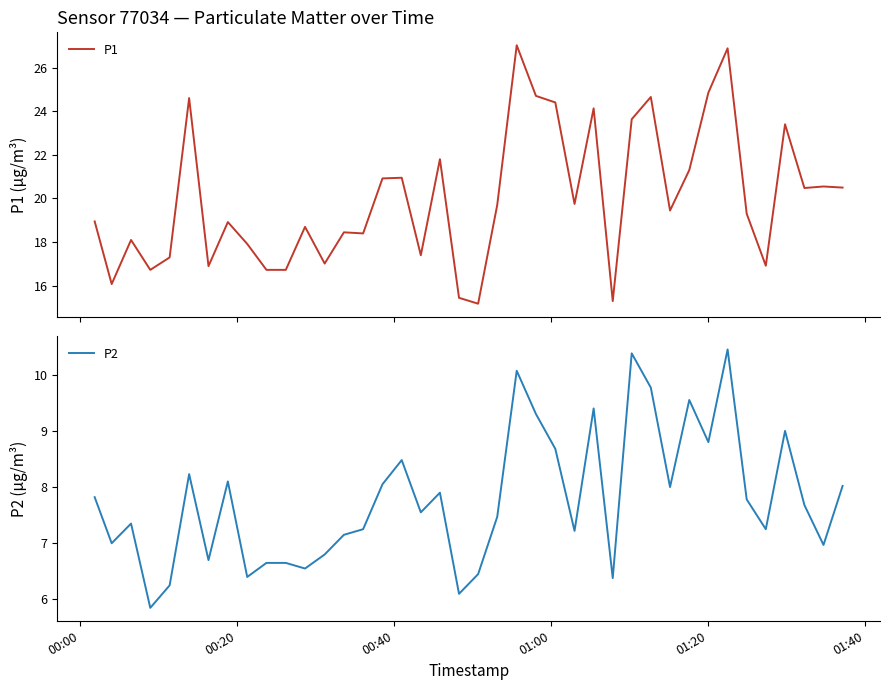

What is the value of the P1 point at the 20th from the left?

15.4